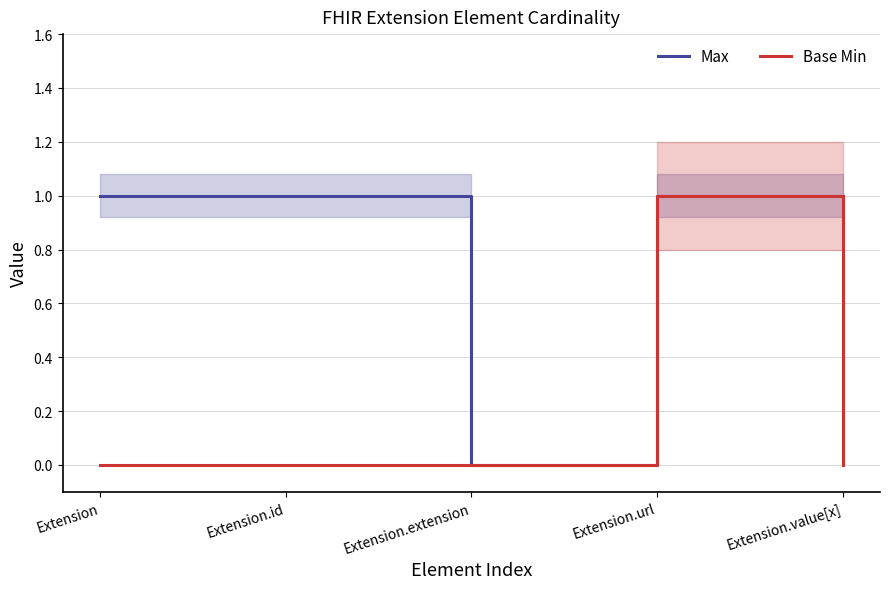

The Base Min series shows 2 at Extension.url. True or false?

False